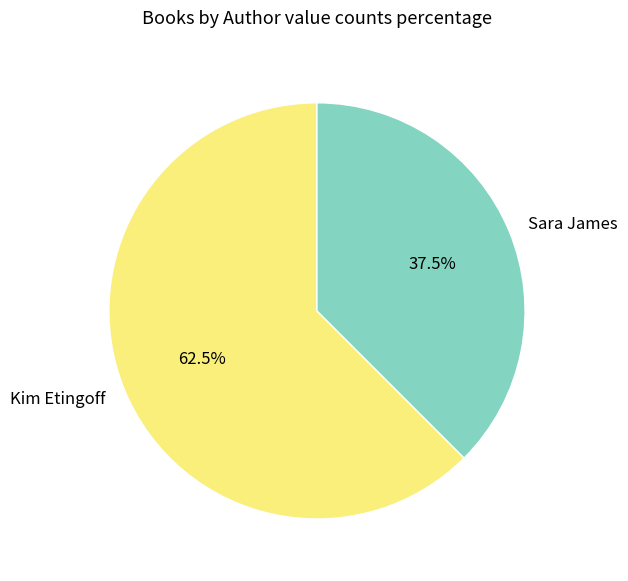

What is the majority slice?

Kim Etingoff